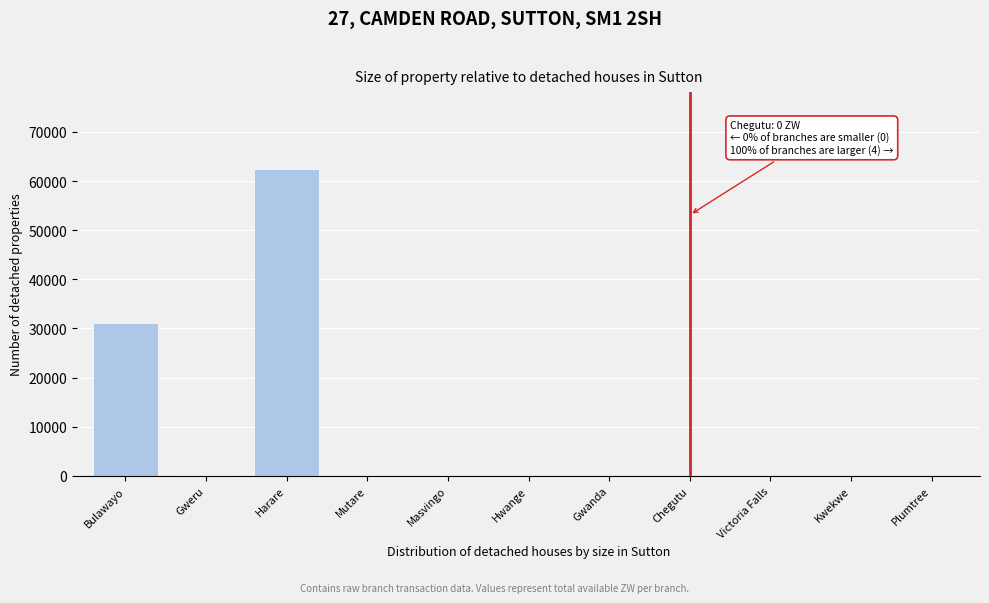

Between Mutare and Bulawayo, which is larger?

Bulawayo